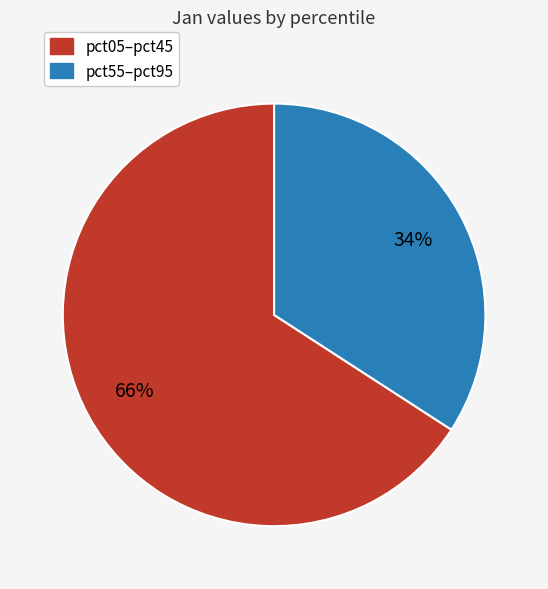

How many segments does this pie chart have?

2